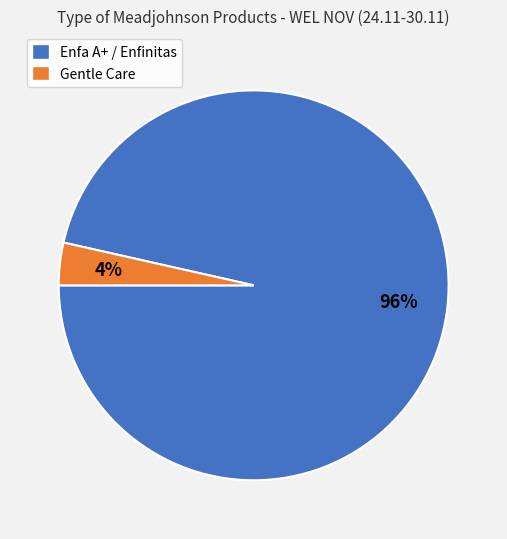

Does any single category account for the majority?

Yes